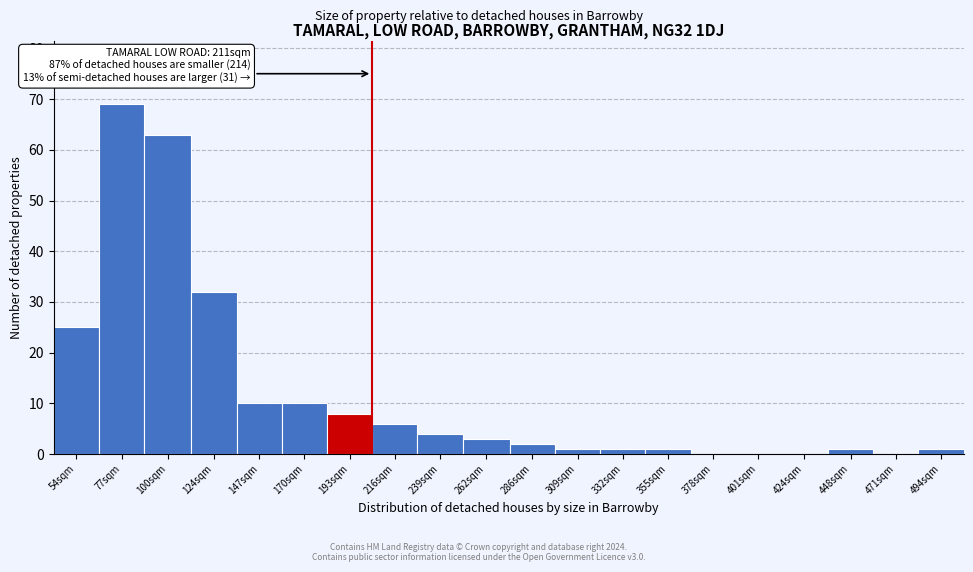

Reading left to right, transcribe all the data shown in this chart.

54sqm=25	77sqm=69	100sqm=63	124sqm=32	147sqm=10	170sqm=10	193sqm=8	216sqm=6	239sqm=4	262sqm=3	286sqm=2	309sqm=1	332sqm=1	355sqm=1	378sqm=0	401sqm=0	424sqm=0	448sqm=1	471sqm=0	494sqm=1